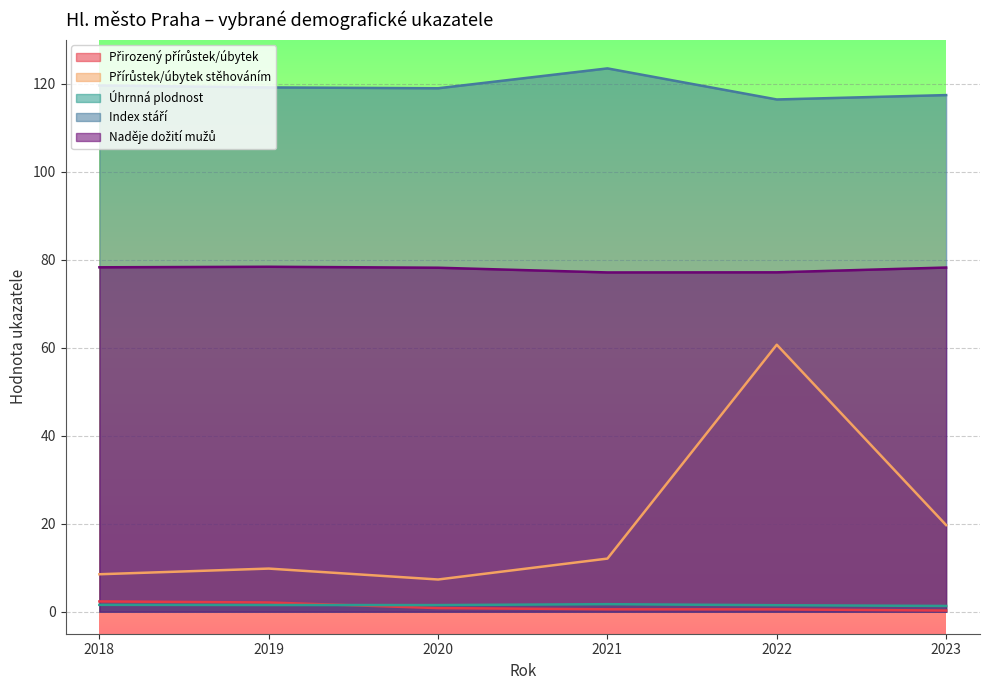

The value of Index stáří at 2022 is 116.4. True or false?

True